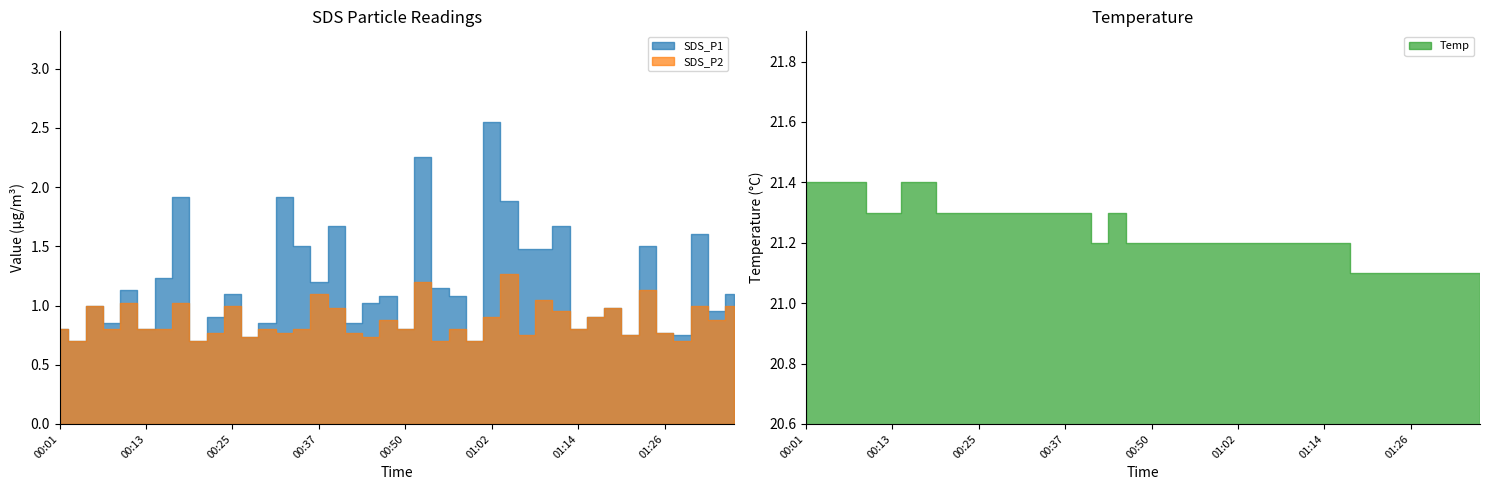

What is the label of the 11th point from the right?

01:11